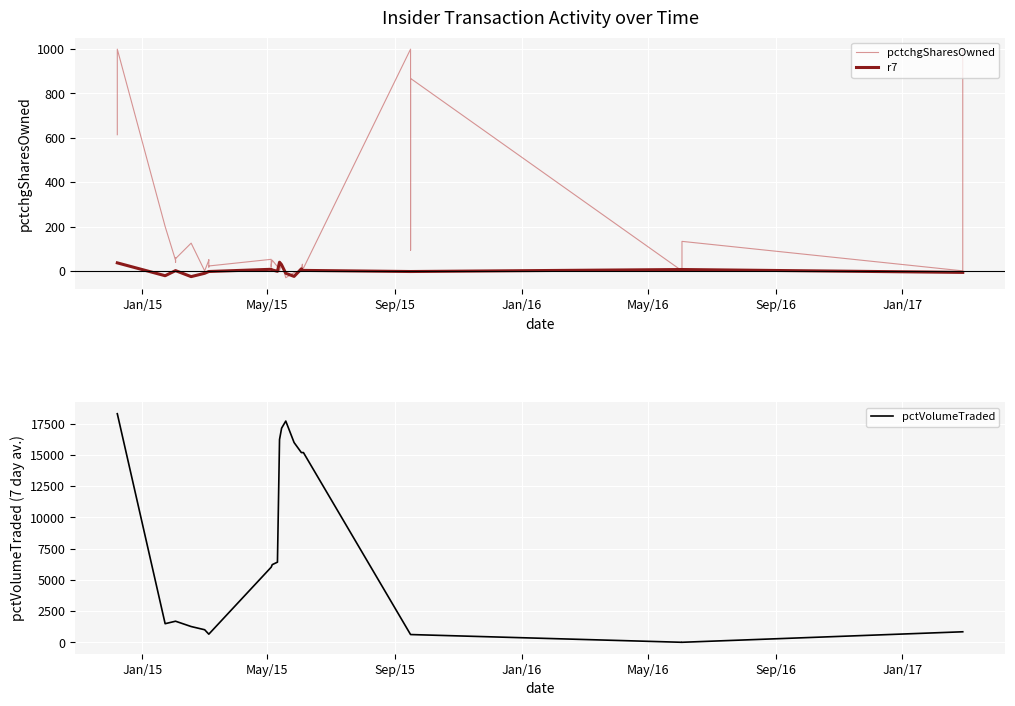

Which series has the largest range (max minus min)?

pctVolumeTraded